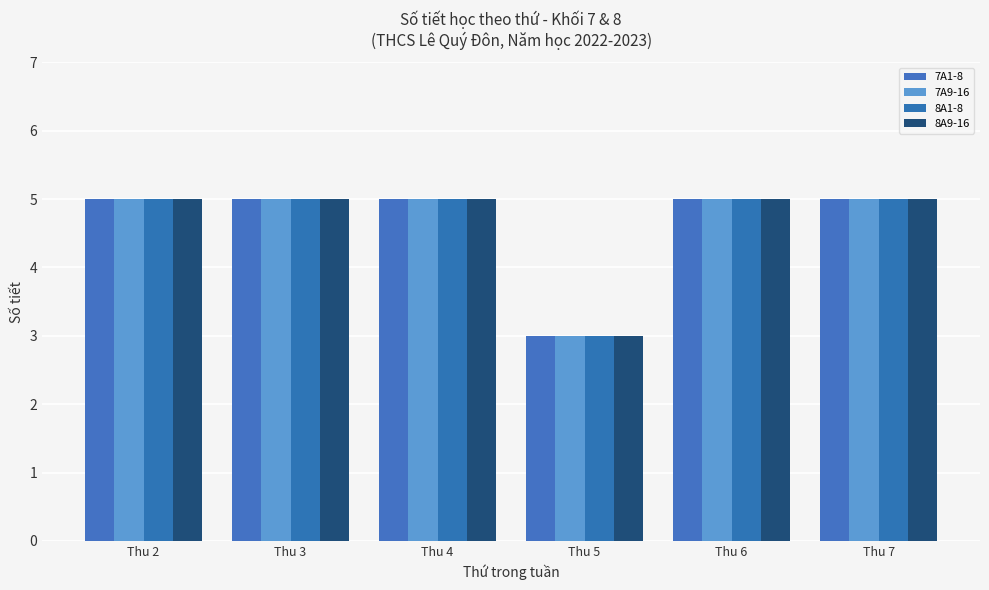

What is the value of the 7A1-8 bar at the 2nd from the left?

5